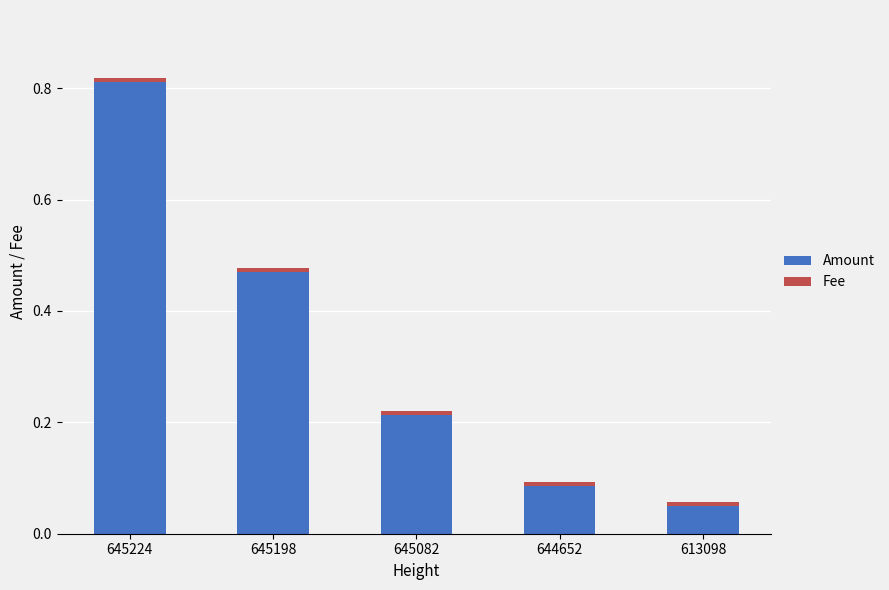

At which category is the sum across all series the highest?

645224